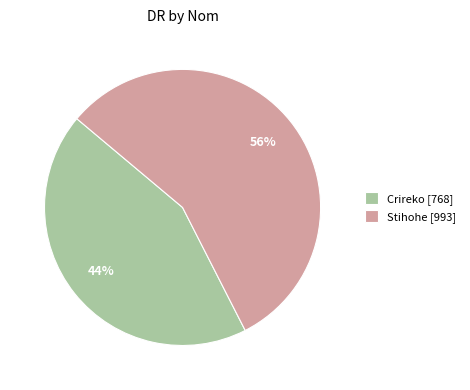

What is the ratio of the value at Crireko [768] to the value at Stihohe [993]?

0.8